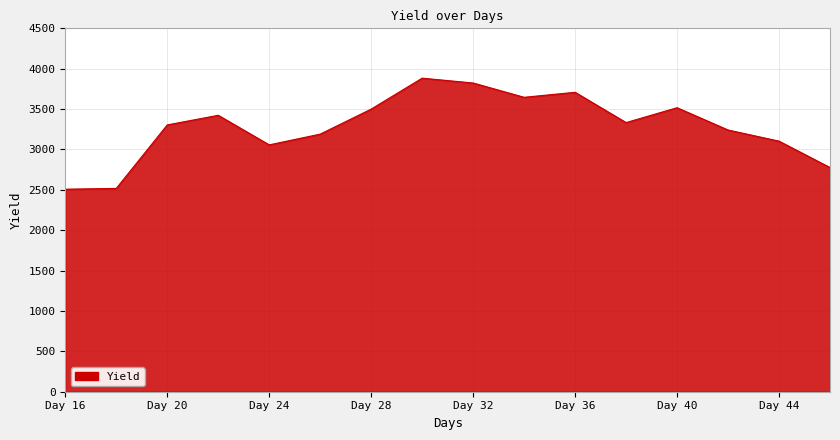

What is the greatest value displayed?

3883